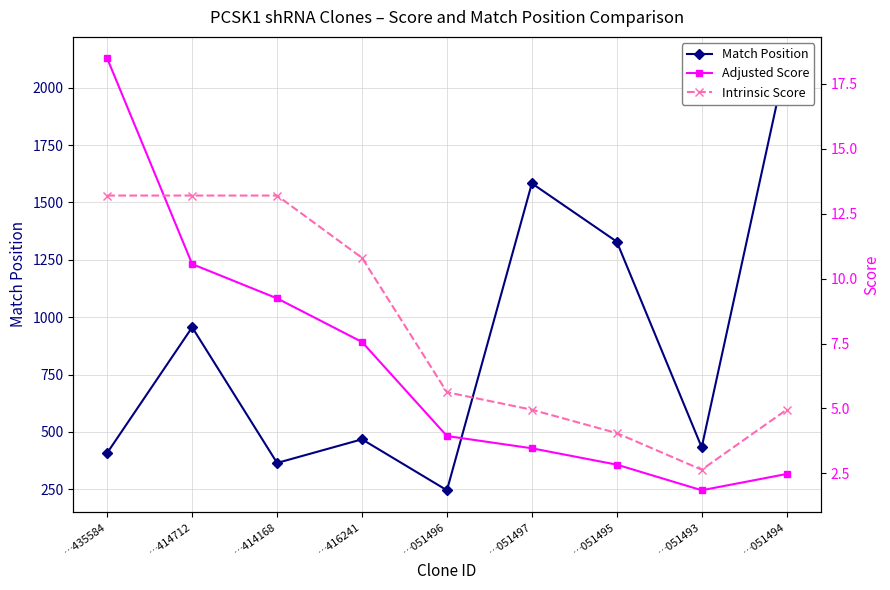

What is the label of the 9th point from the right?

…435584